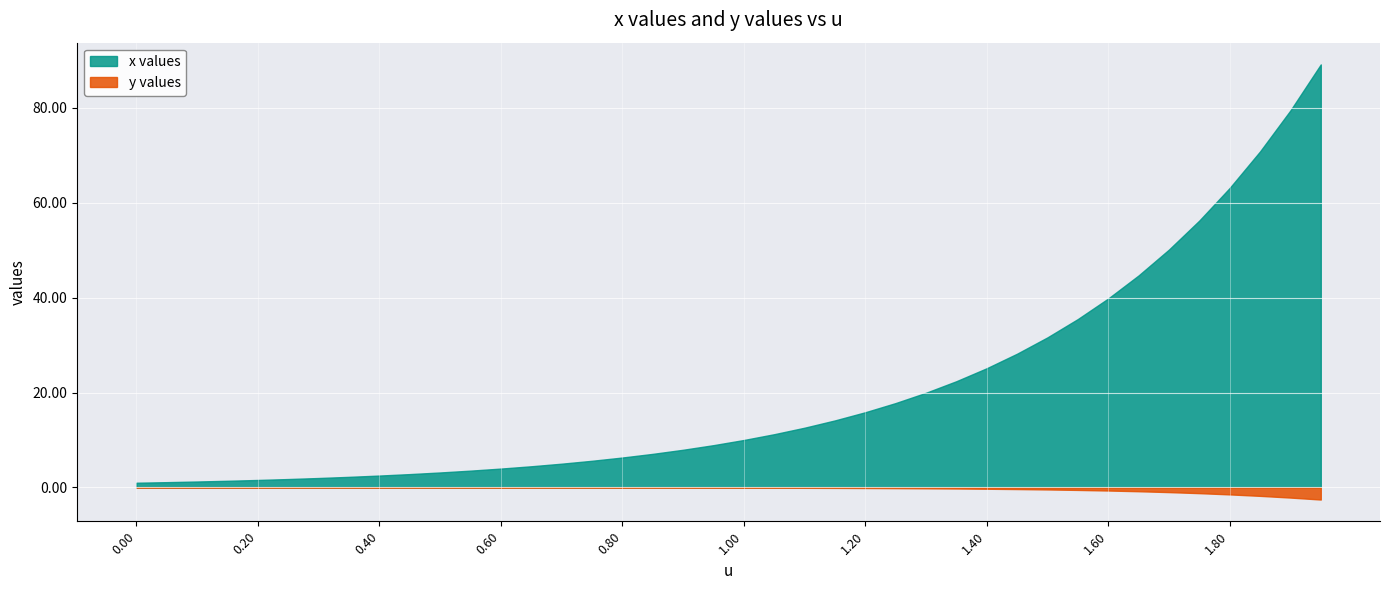

What is the minimum value for x values?

1.0